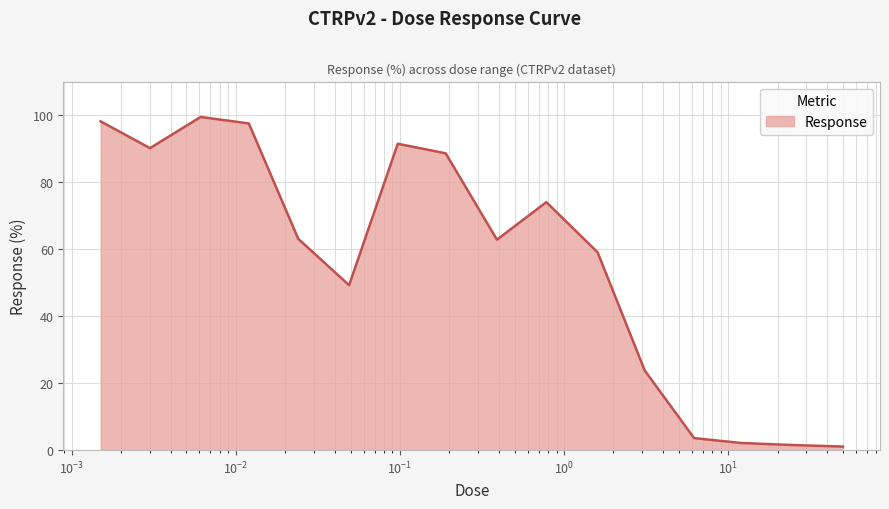

What is the difference between the maximum and minimum values?

98.4